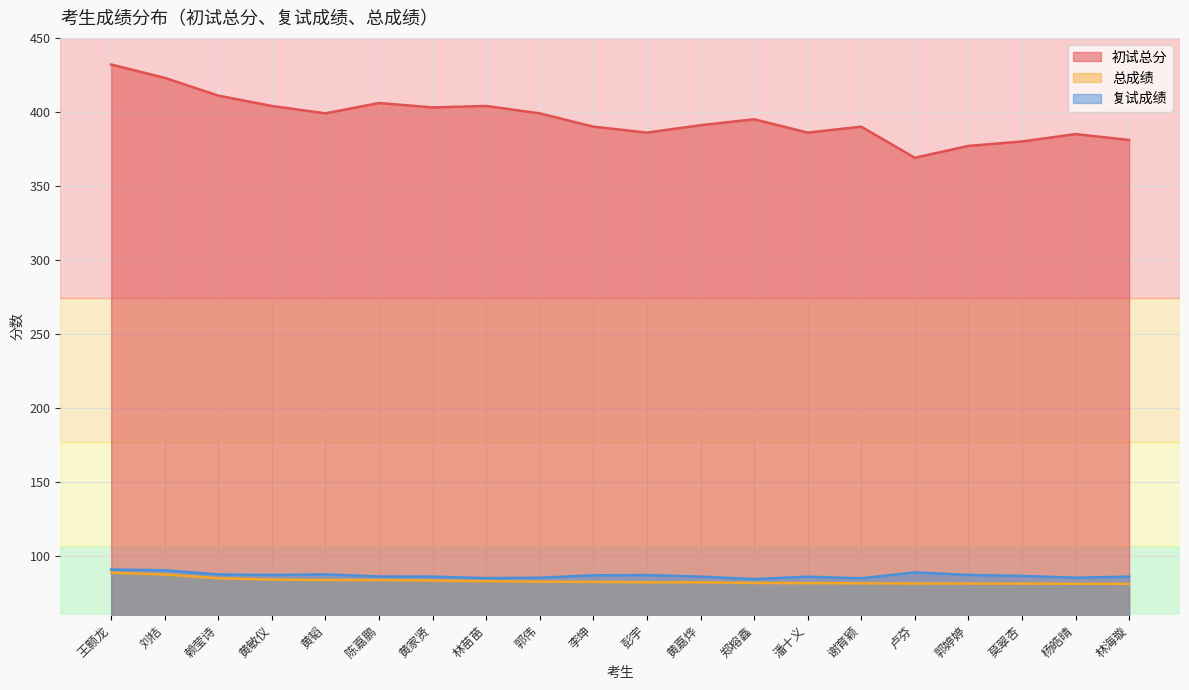

What is the difference between the second highest and minimum values in the 复试成绩 series?

5.9